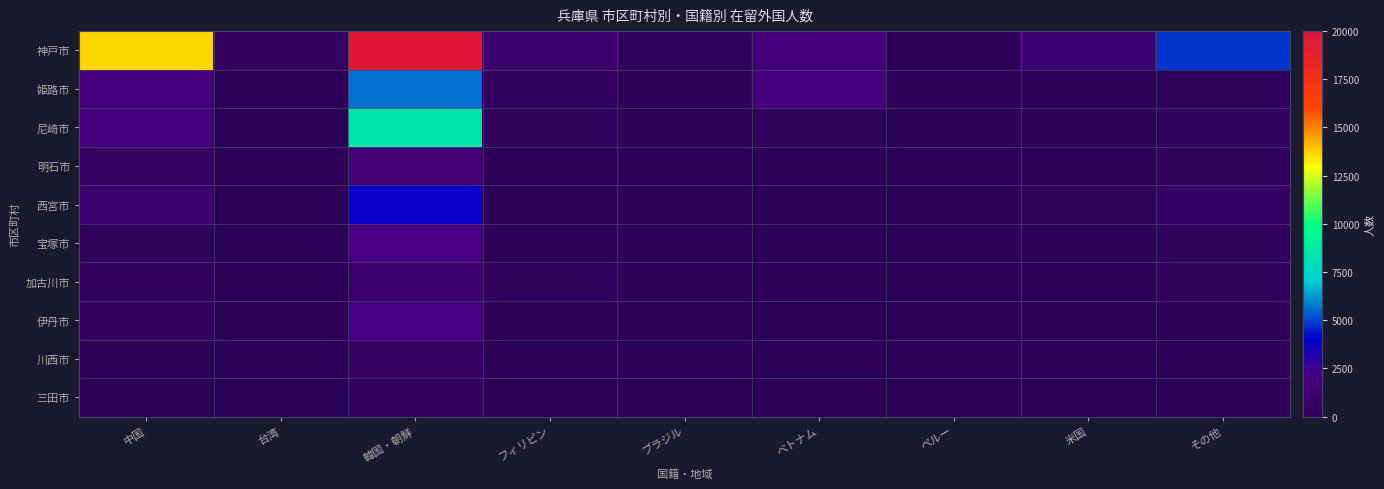

Rank the series by their maximum value, from lowest to highest.

三田市, 川西市, 加古川市, 明石市, 宝塚市, 伊丹市, 西宮市, 姫路市, 尼崎市, 神戸市